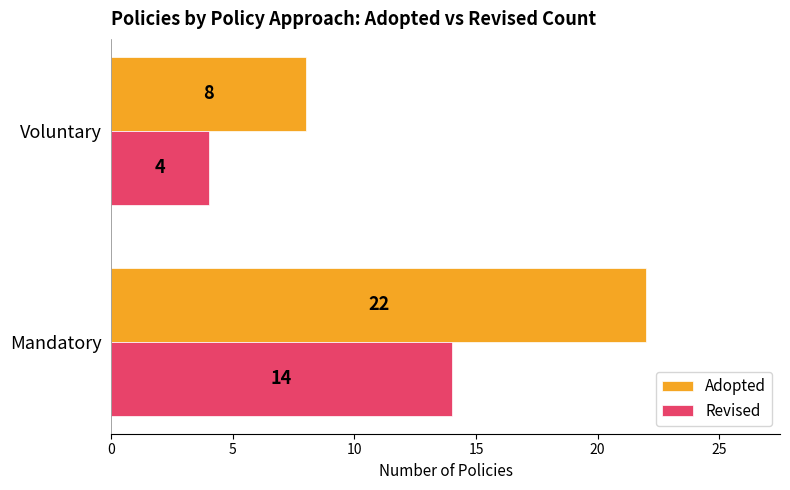

List the series in order of their peak value, highest first.

Adopted, Revised